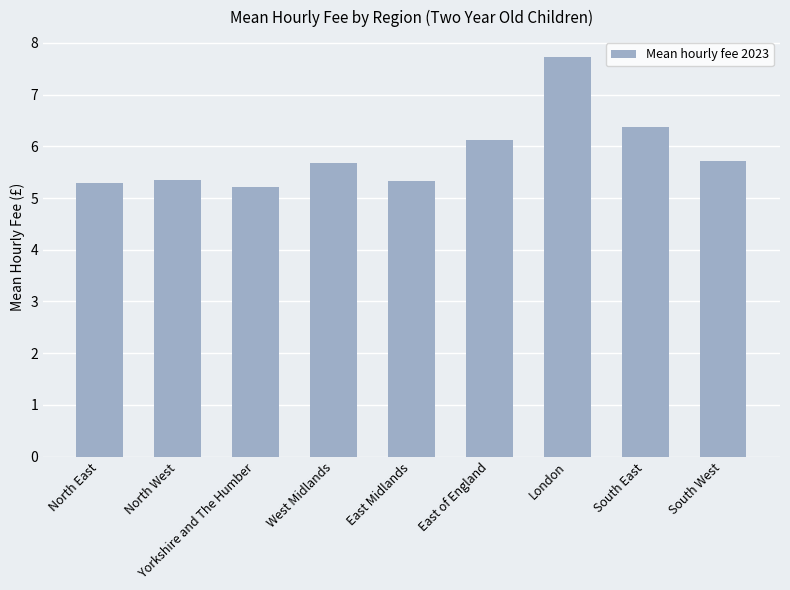

Count the number of categories in the chart.

9